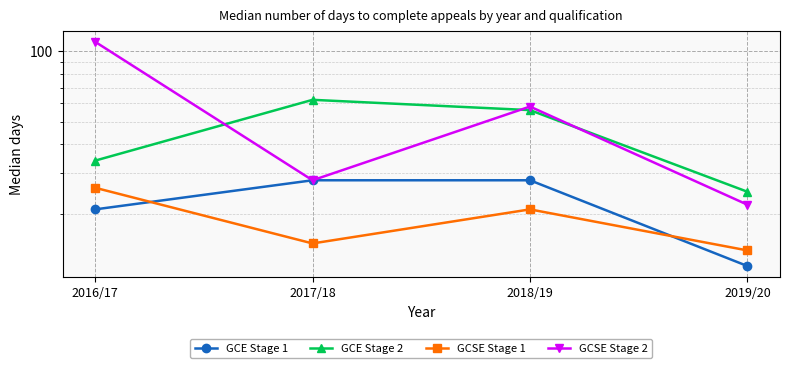

What is the difference between the GCSE Stage 1 values at 2016/17 and 2017/18?

11